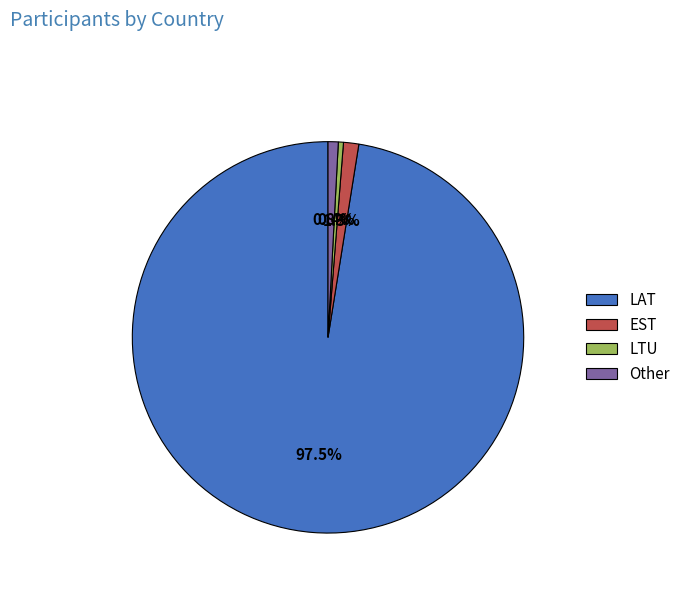

What percentage do Other and LAT together represent?

98.3%